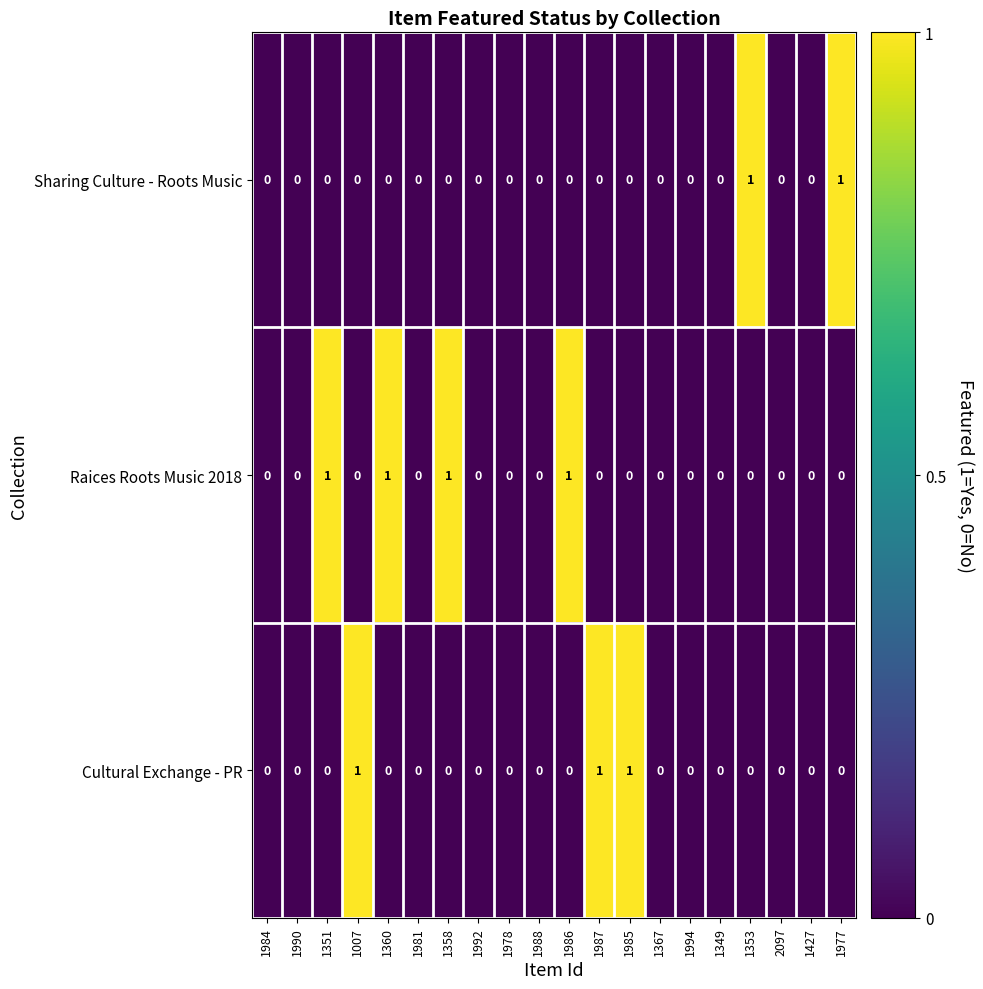

Between 1360 and 1427, which series saw the biggest shift?

Raices Roots Music 2018